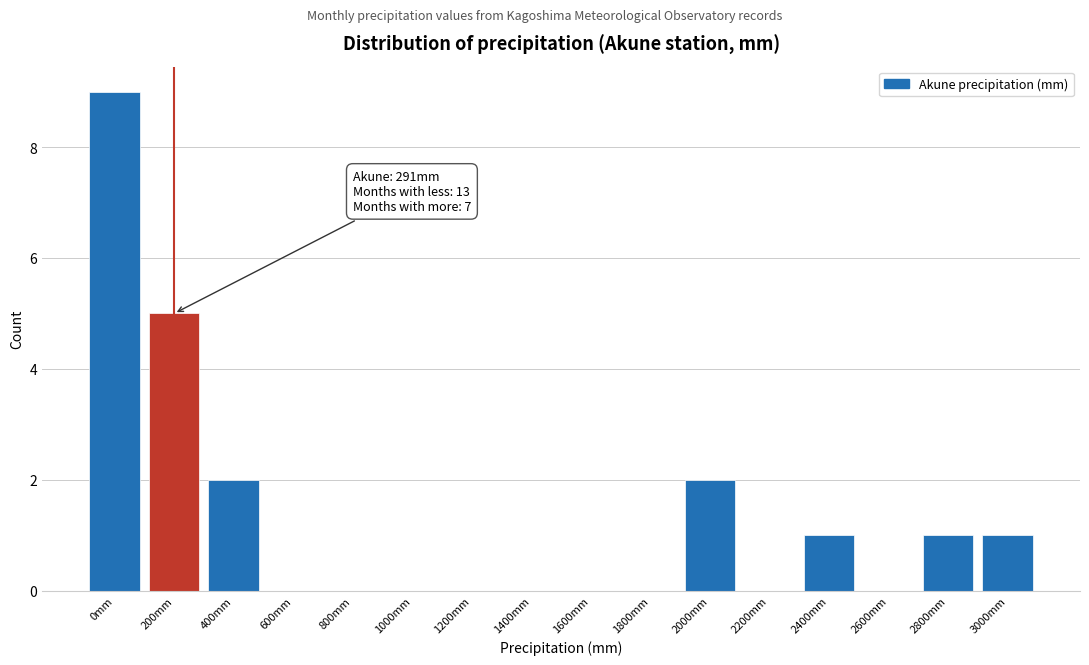

Reading left to right, extract all data points from this chart.

0mm=9	200mm=5	400mm=2	600mm=0	800mm=0	1000mm=0	1200mm=0	1400mm=0	1600mm=0	1800mm=0	2000mm=2	2200mm=0	2400mm=1	2600mm=0	2800mm=1	3000mm=1